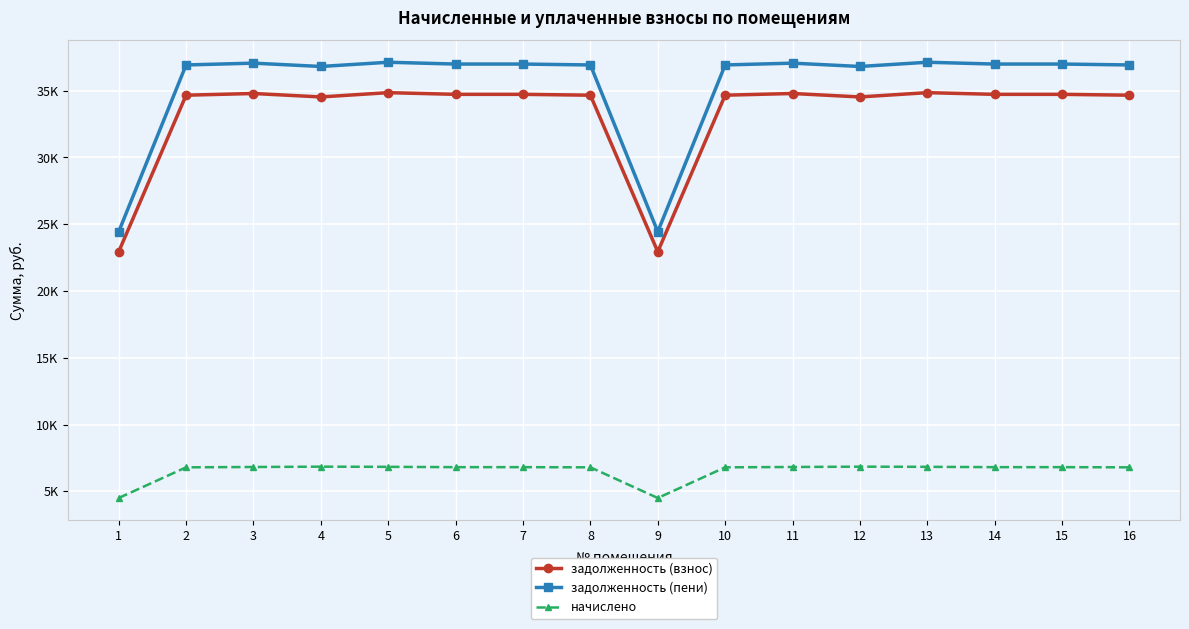

What is the value of the задолженность (взнос) point at the 6th from the left?

34726.2